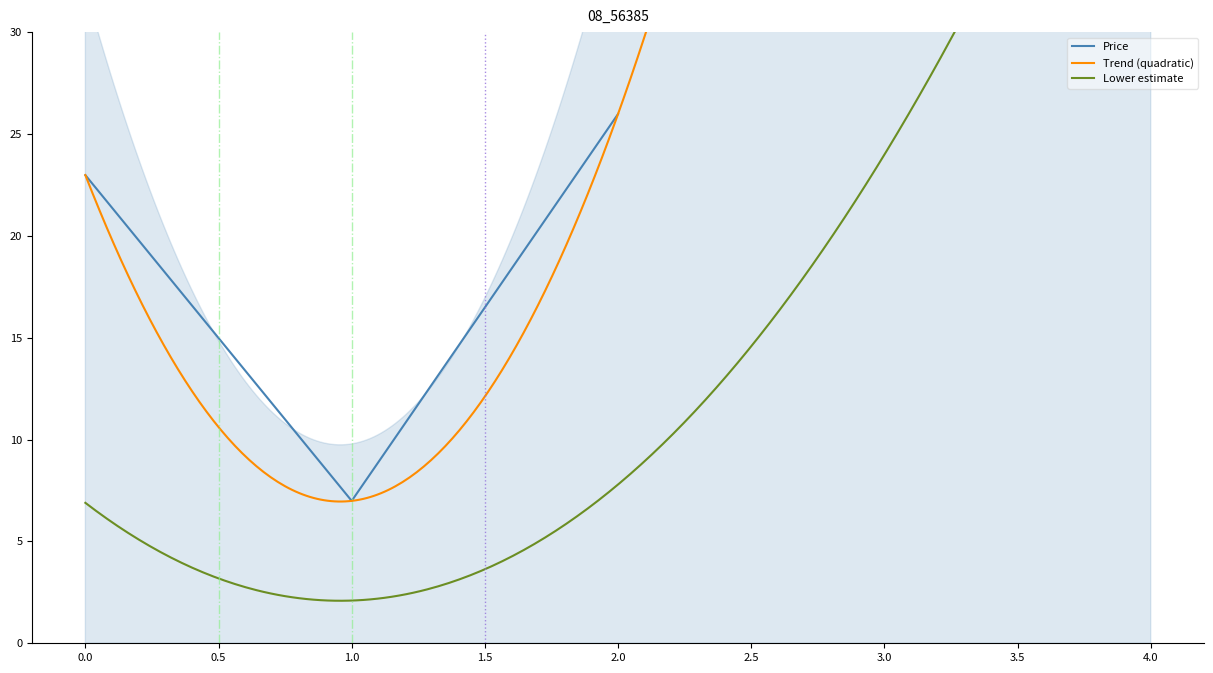

Rank the categories by Price value from highest to lowest.

2.0, 0.0, 1.0